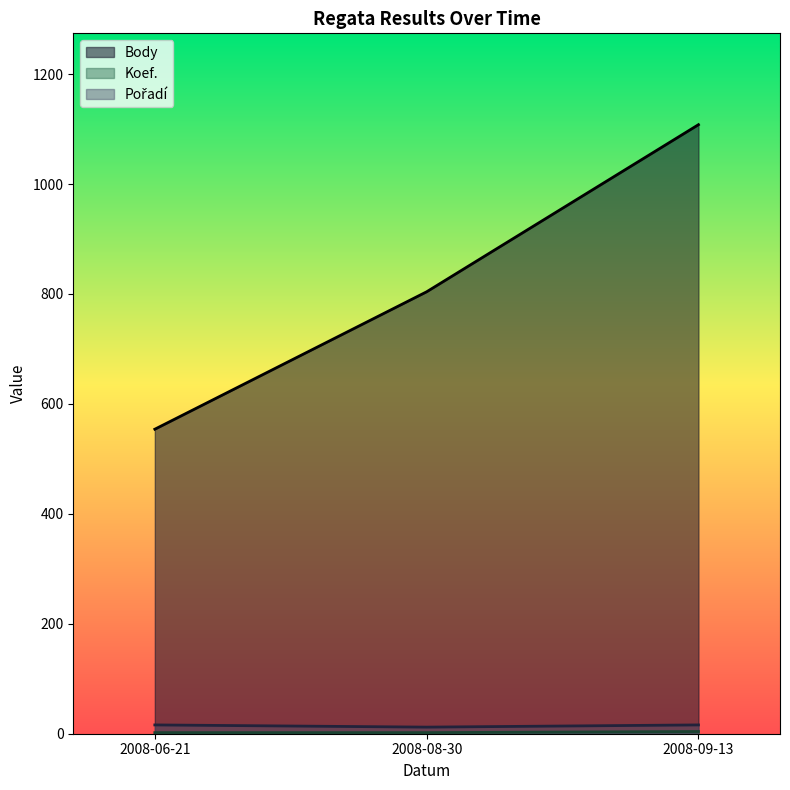

What is the sum of all Pořadí values?

44